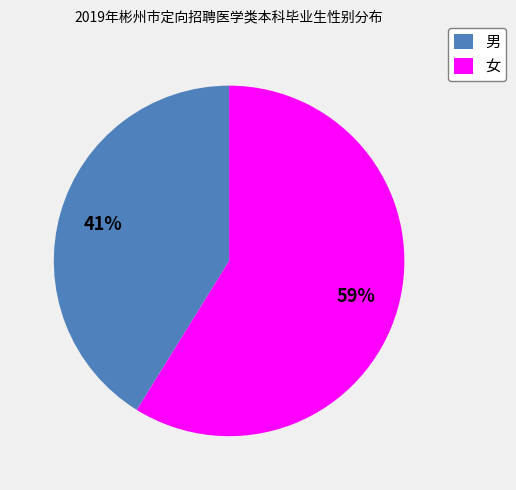

Does any single category account for the majority?

Yes